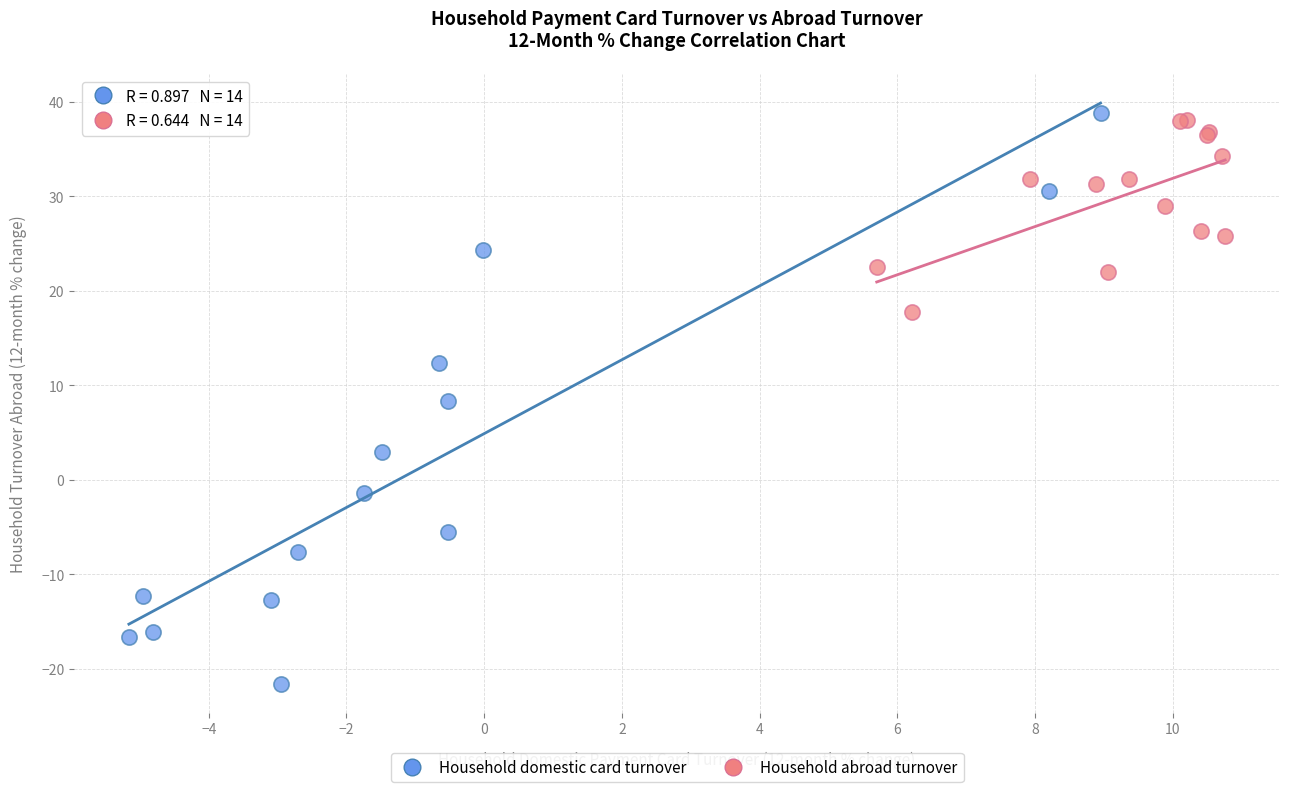

Which series reaches the maximum Y coordinate?

Household domestic card turnover